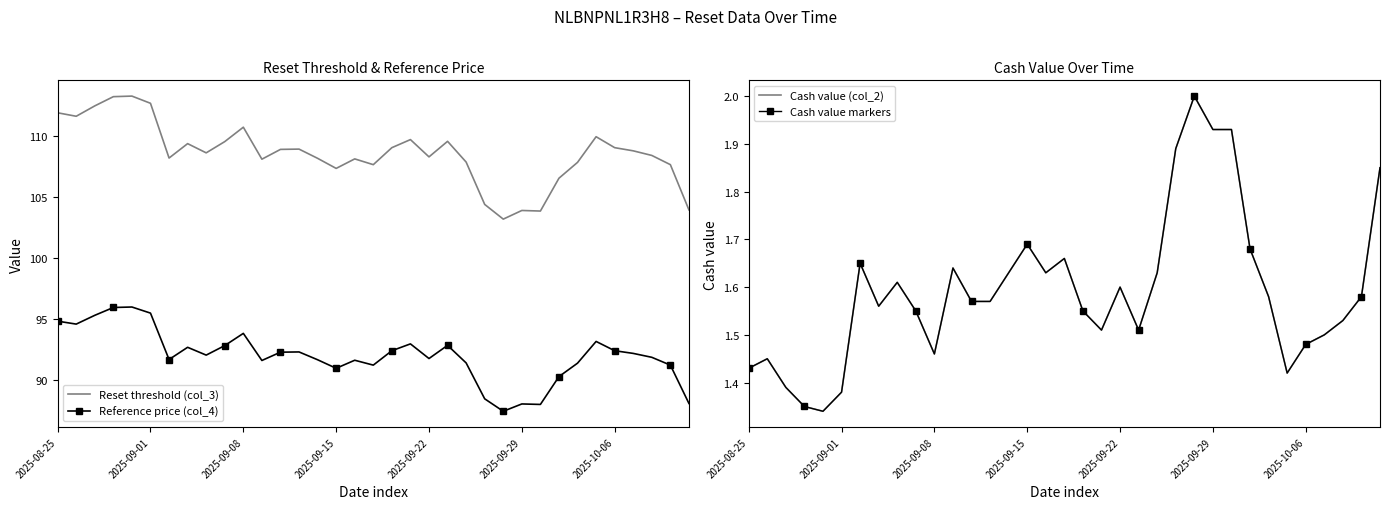

How many values in the Reference price (col_4) series are below 92?

17